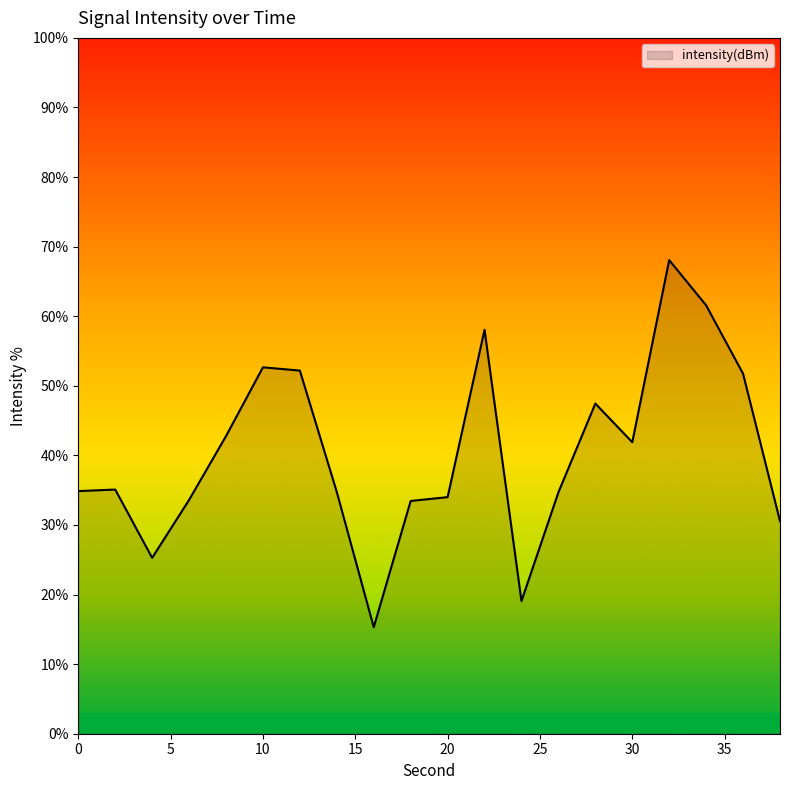

What is the maximum value shown in the chart?

68.1